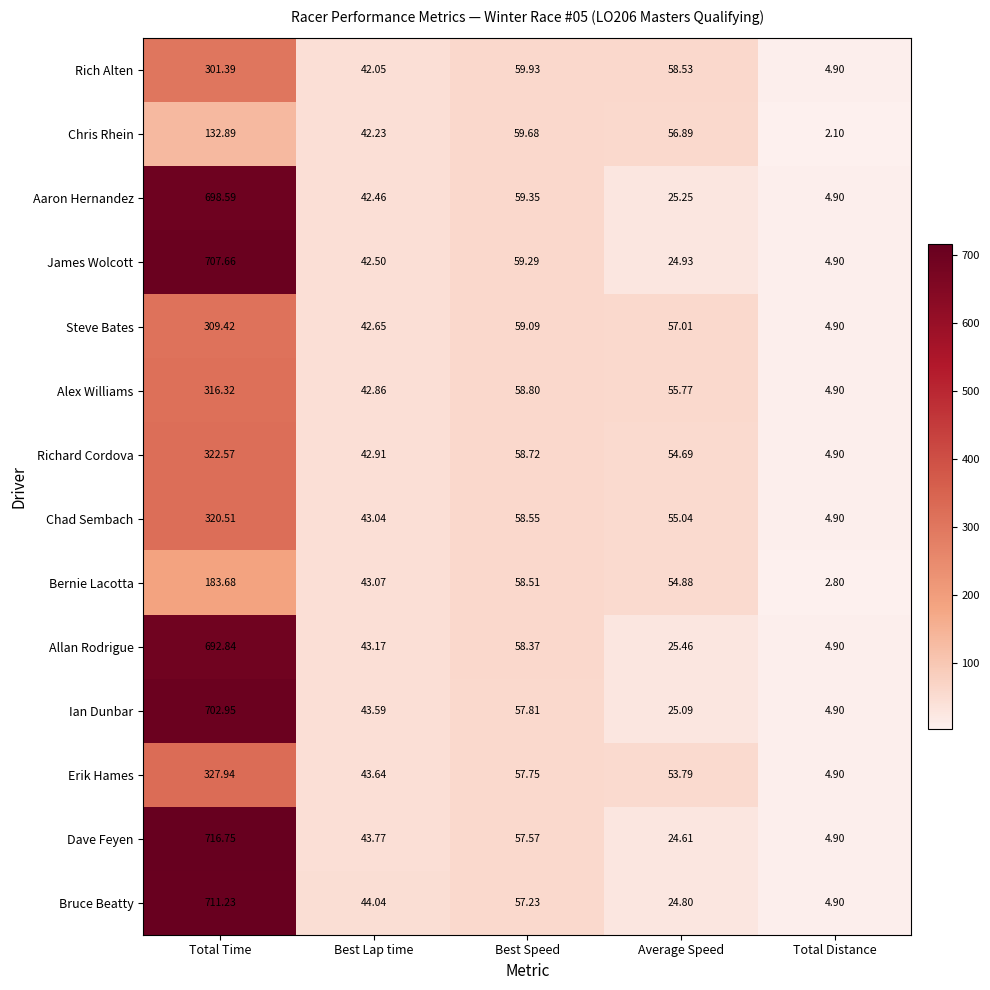

Is the value of Bruce Beatty at Best Speed greater than the value of Chad Sembach at Total Distance?

Yes